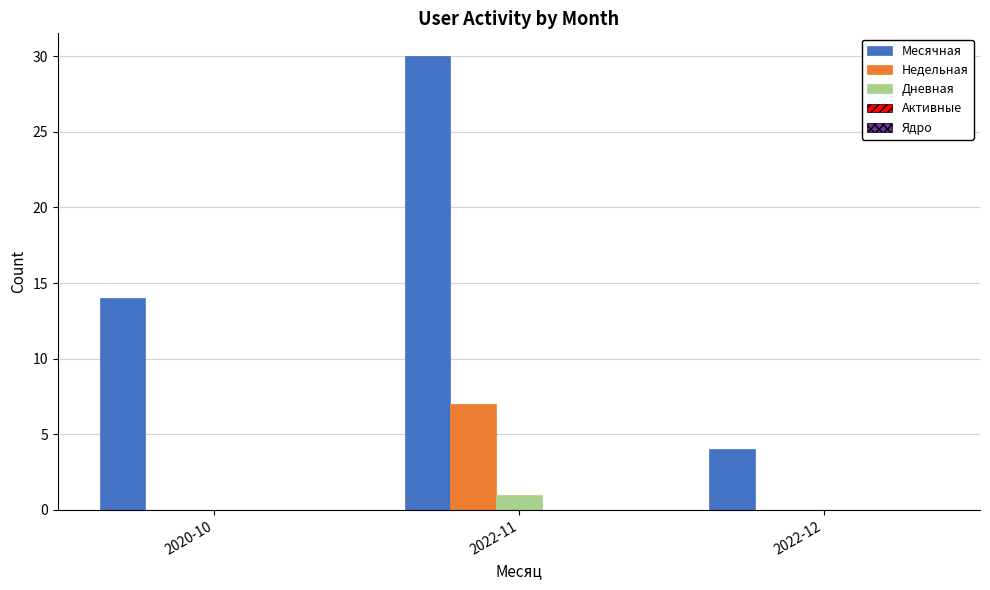

Which category has the highest value across all series?

2022-11